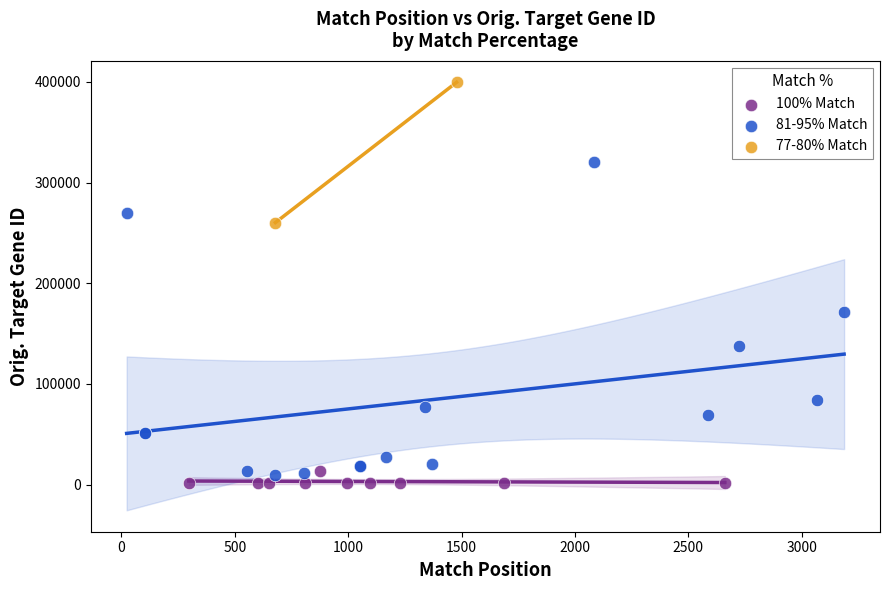

Which series reaches the maximum Y coordinate?

77-80% Match